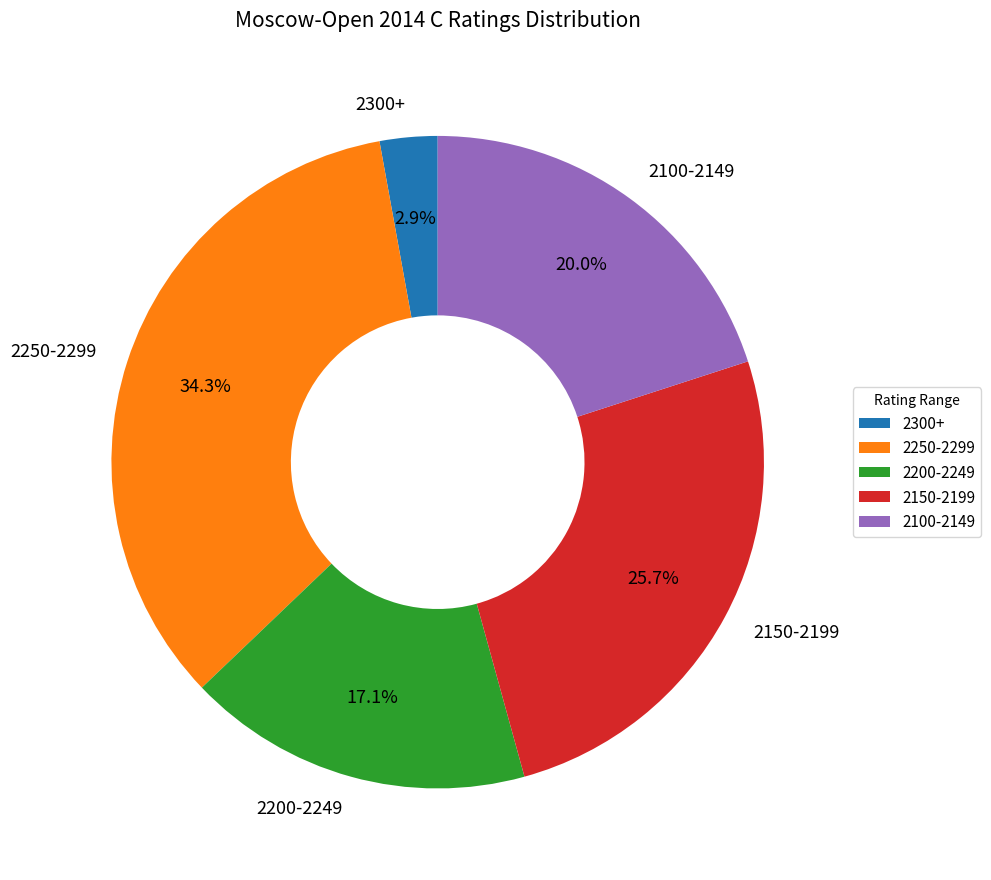

Count the number of slices in the pie.

5